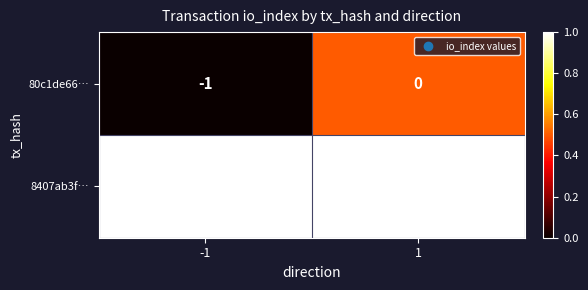

What is the total value across all series at -1?

0